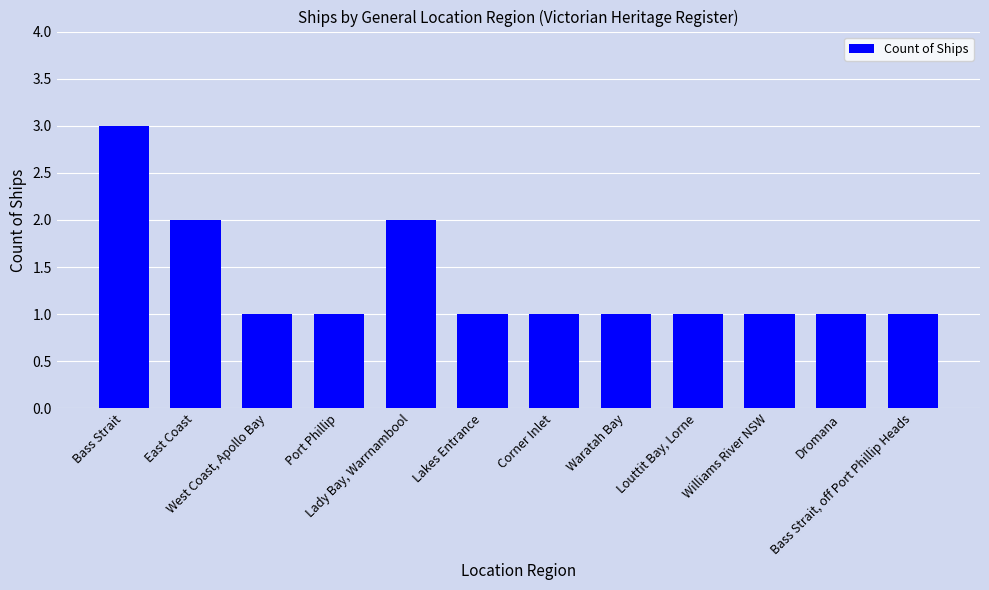

Approximately how many times larger is the value at Lakes Entrance compared to Lady Bay, Warrnambool?

0.5